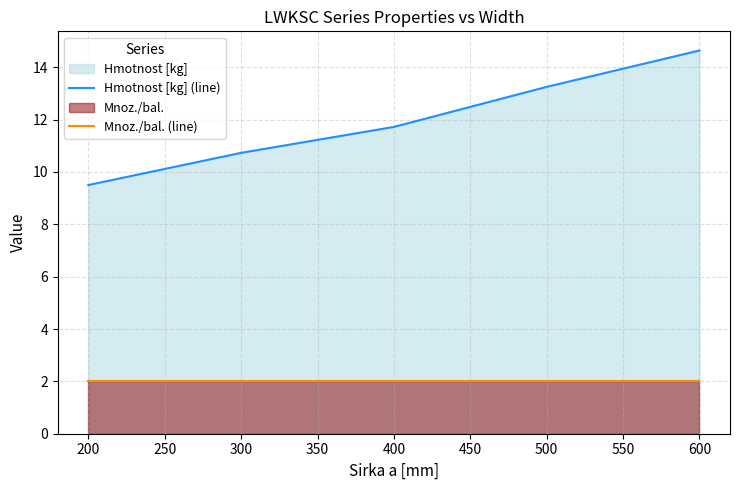

Count the number of categories in the chart.

5